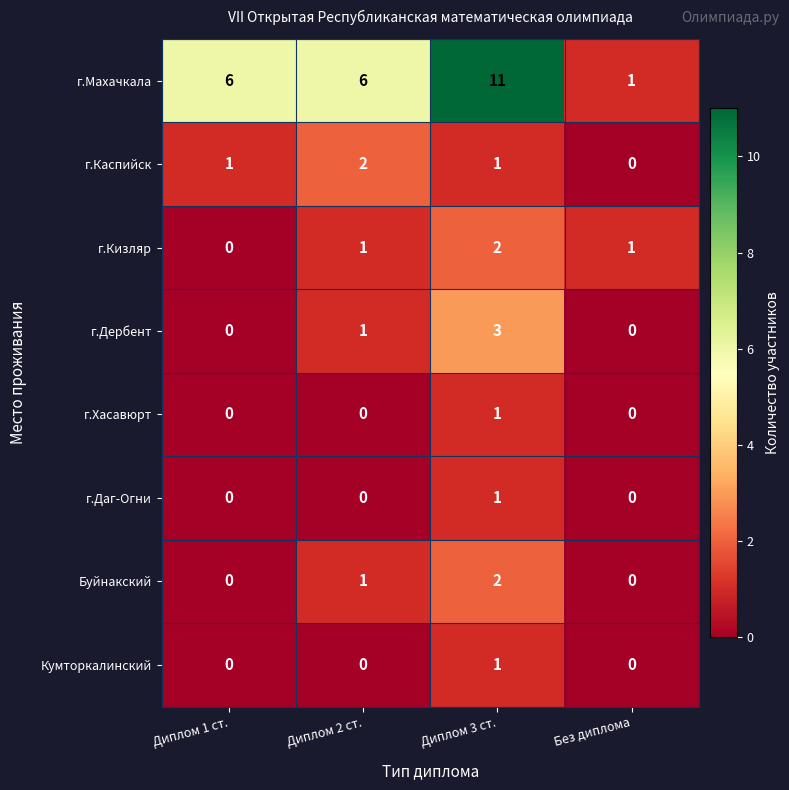

At which label does Кумторкалинский reach its peak?

Диплом 3 ст.